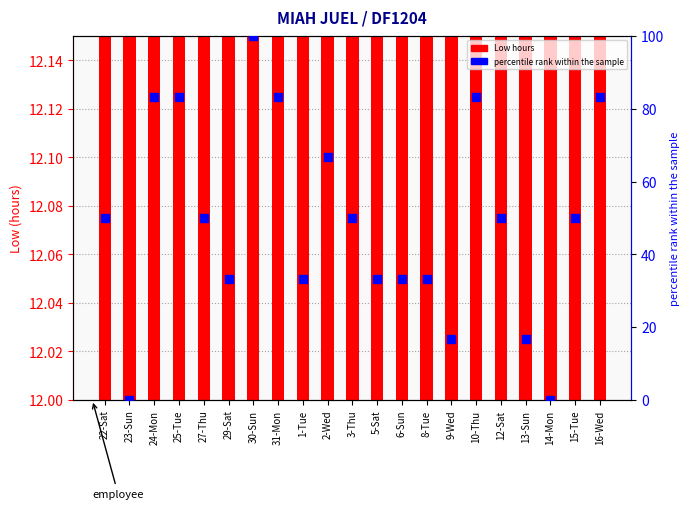

Which series reaches the maximum Y coordinate?

percentile rank within the sample